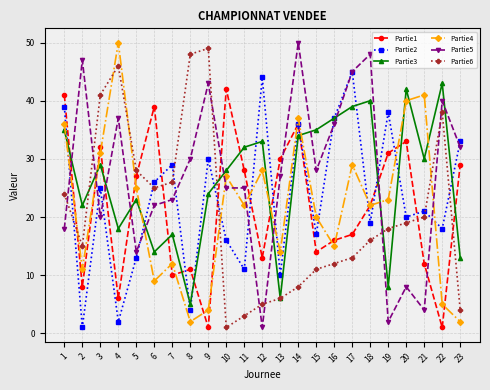

Reading left to right, extract all data points from this chart.

Partie1: 41	8	32	6	27	39	10	11	1	42	28	13	30	36	14	16	17	22	31	33	12	1	29
Partie2: 39	1	25	2	13	26	29	4	30	16	11	44	10	36	17	37	45	19	38	20	21	18	33
Partie3: 35	22	29	18	23	14	17	5	24	28	32	33	6	34	35	37	39	40	8	42	30	43	13
Partie4: 36	11	31	50	25	9	12	2	4	27	22	28	14	37	20	15	29	22	23	40	41	5	2
Partie5: 18	47	20	37	14	22	23	30	43	25	25	1	27	50	28	36	45	48	2	8	4	40	32
Partie6: 24	15	41	46	28	25	26	48	49	1	3	5	6	8	11	12	13	16	18	19	20	38	4